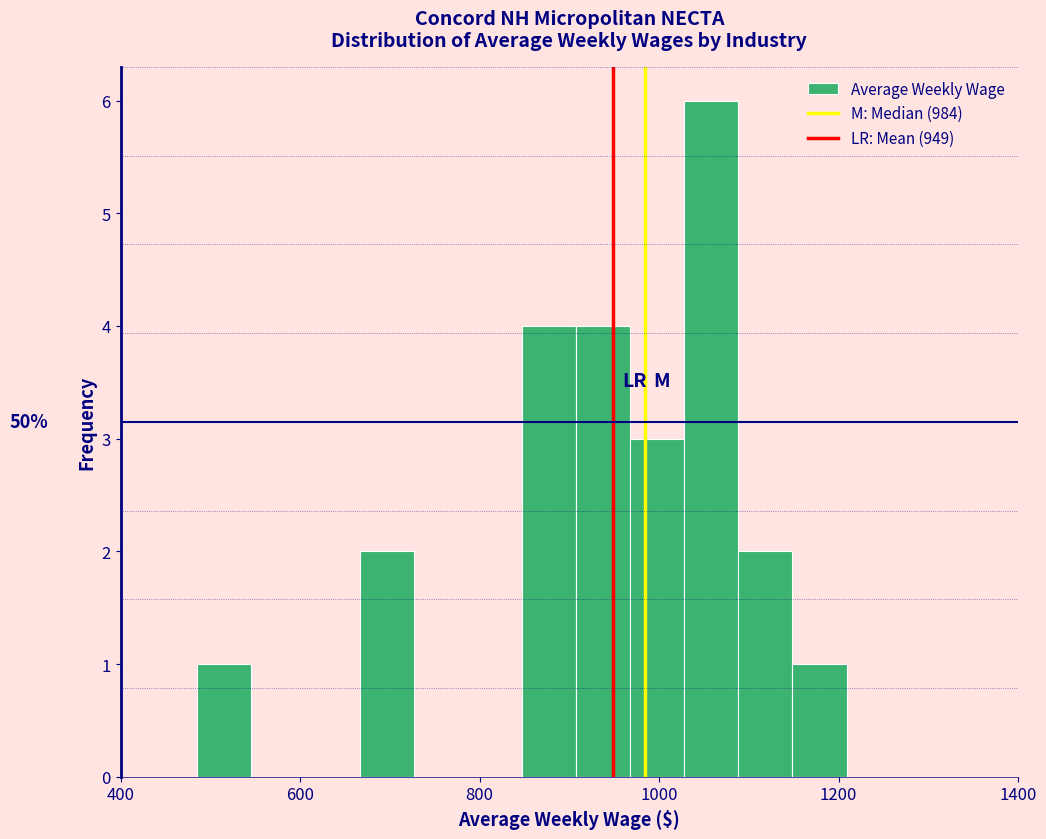

Read against the x-axis, roughly where is the centre of the tallest bar?

1060